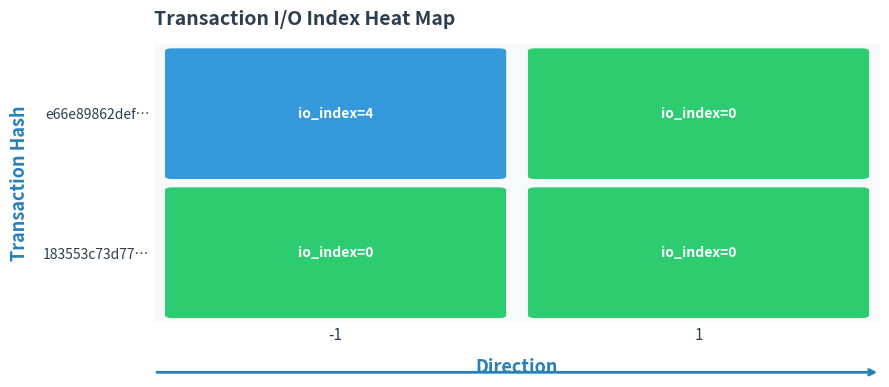

Reading right to left, what are all the values shown in this chart?

e66e89862def9e0442cd0e40113bc46a564c30a: 1=0	-1=4
183553c73d77d6f1e060ae4eb4f267f045a9178: 1=0	-1=0